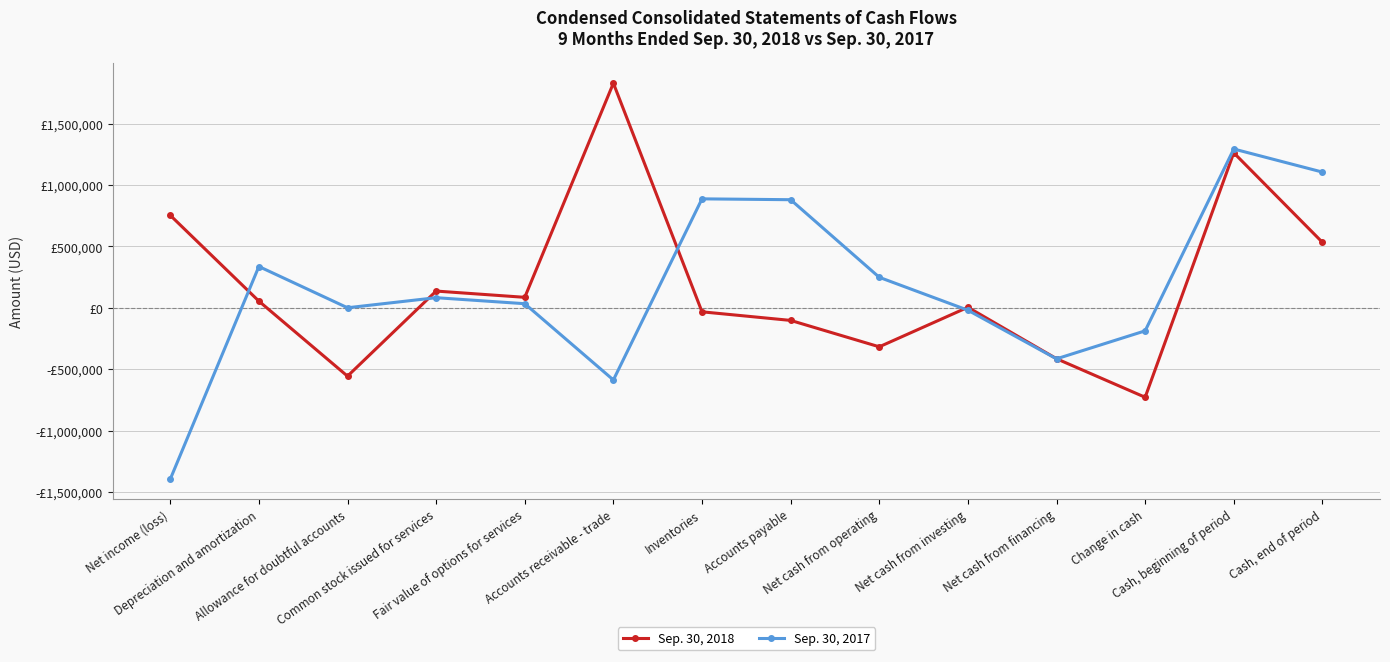

What is the label of the 3rd point from the left?

Allowance for doubtful accounts